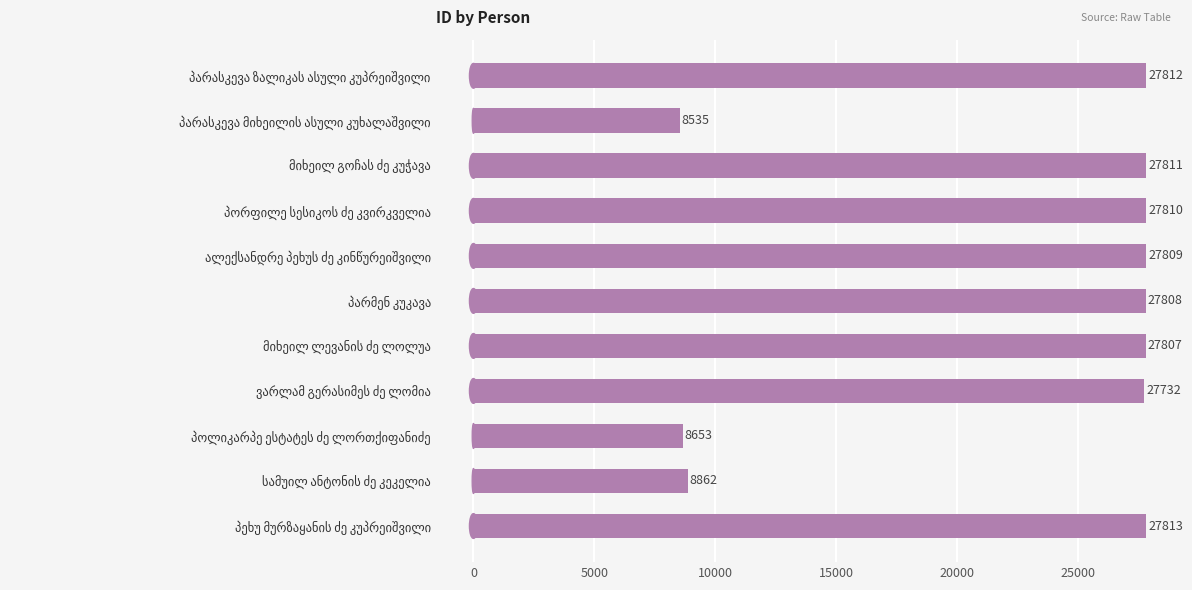

What is the sum of all values?

248452